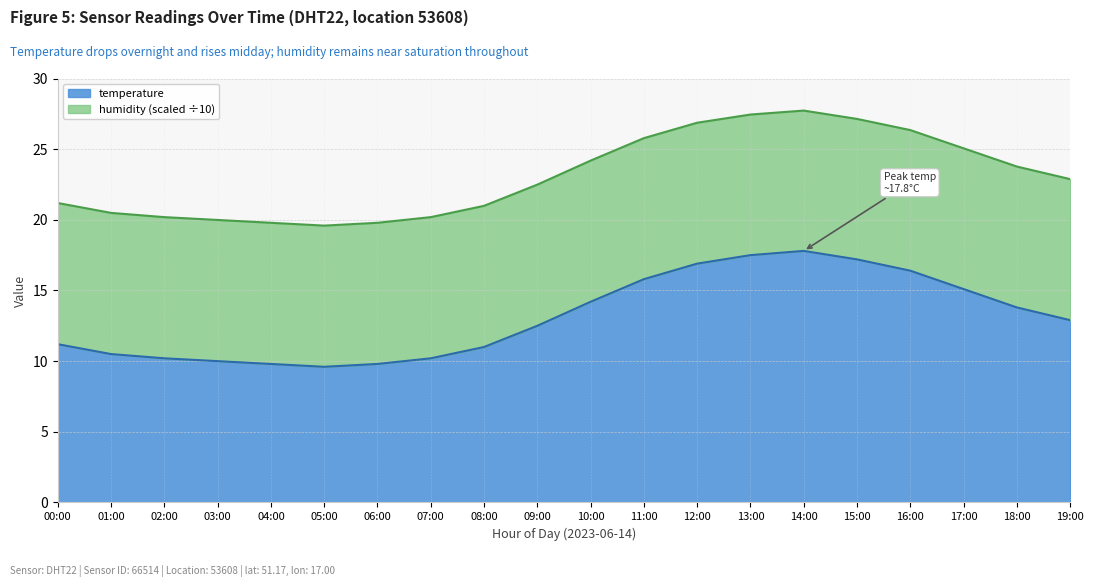

List the labels in order of value, largest first.

14:00, 13:00, 15:00, 12:00, 16:00, 11:00, 17:00, 10:00, 18:00, 19:00, 09:00, 00:00, 08:00, 01:00, 02:00, 07:00, 03:00, 04:00, 06:00, 05:00